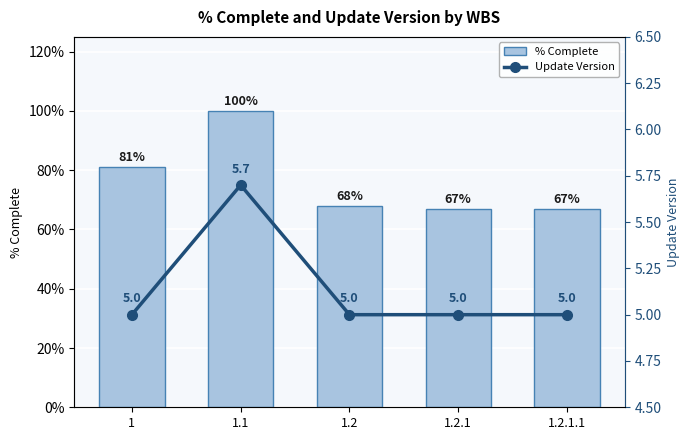

The value of % Complete at 1 is 0.8. True or false?

True